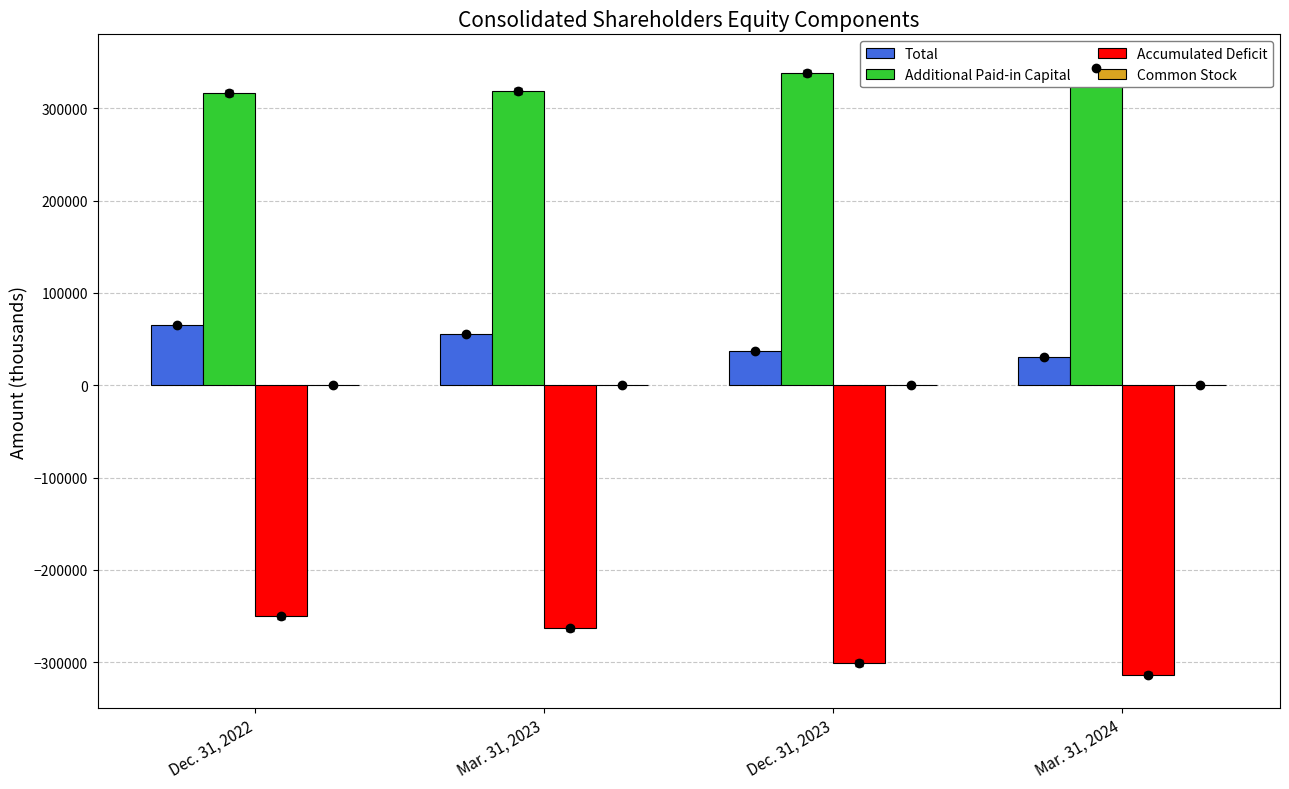

What is the sum of all Common Stock values?

181